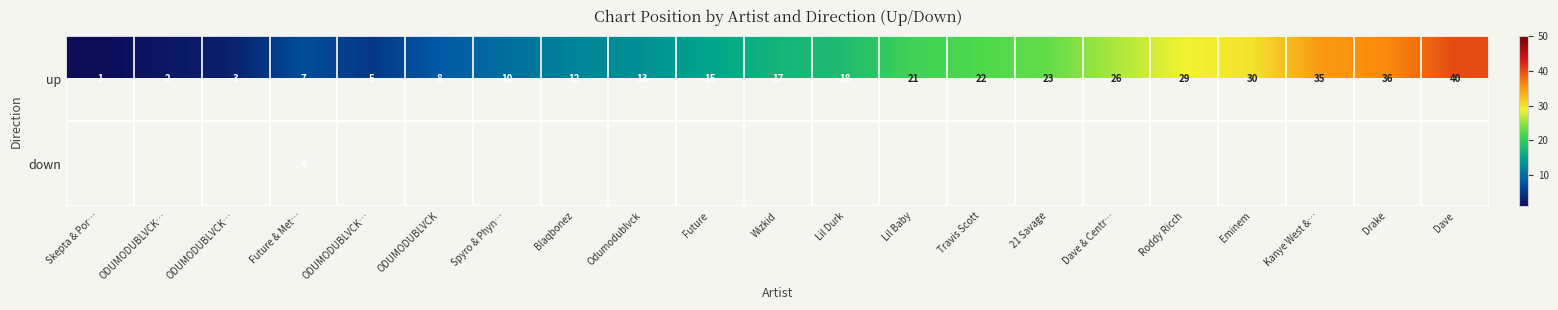

Which category has the highest value in the up series?

Dave